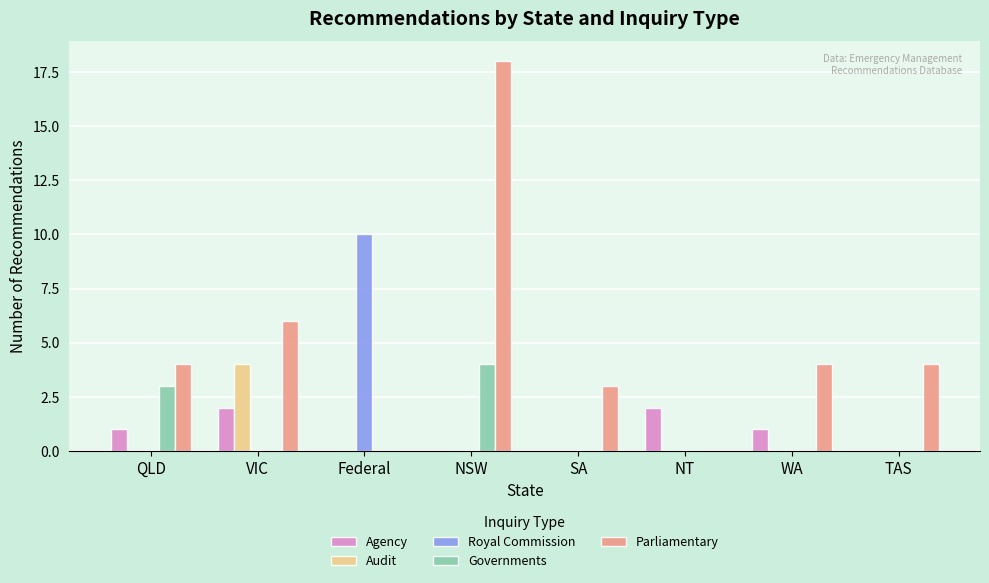

What is the maximum value shown in the chart?

18